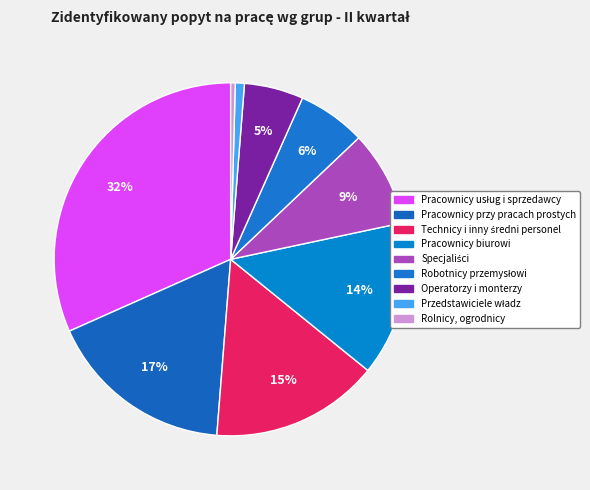

How many segments does this pie chart have?

9